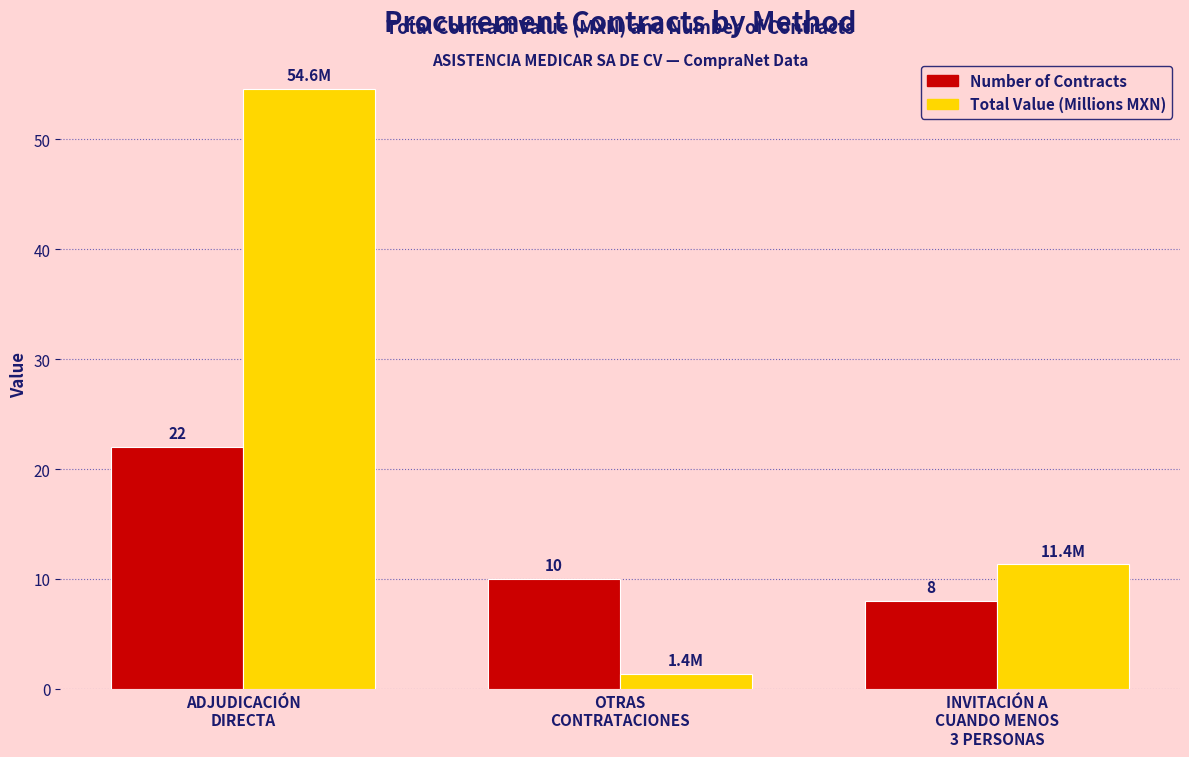

Which series has the widest spread of values?

Total Value (Millions MXN)